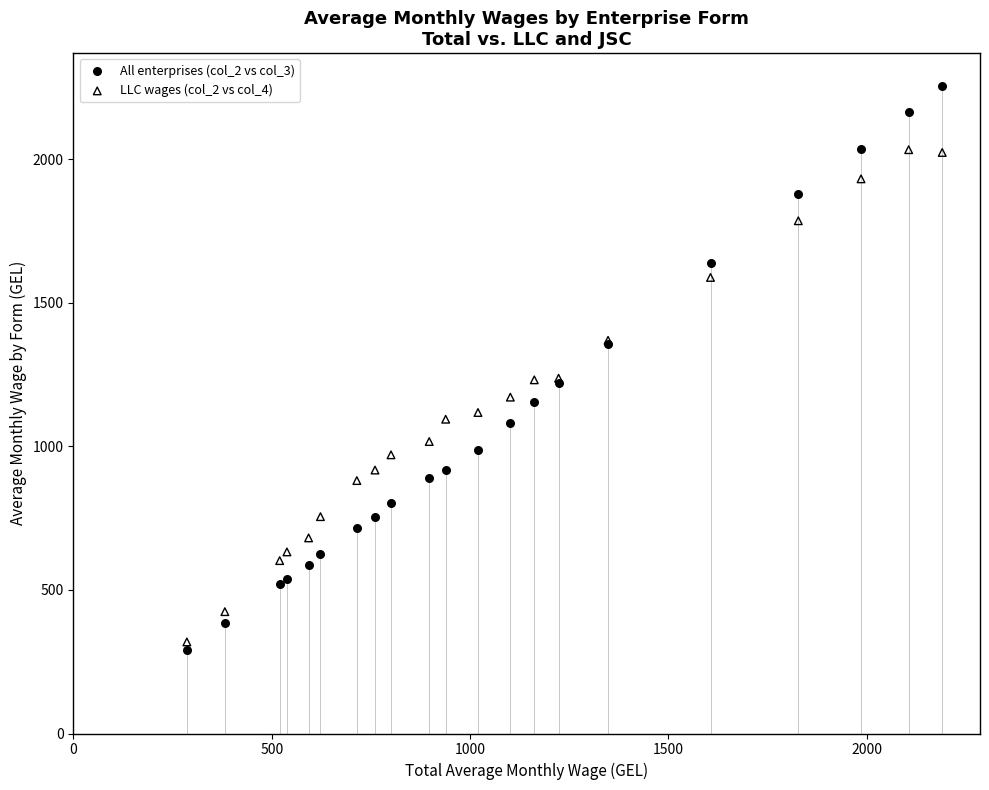

Which series contains the lowest Y value?

All enterprises (col_2 vs col_3)